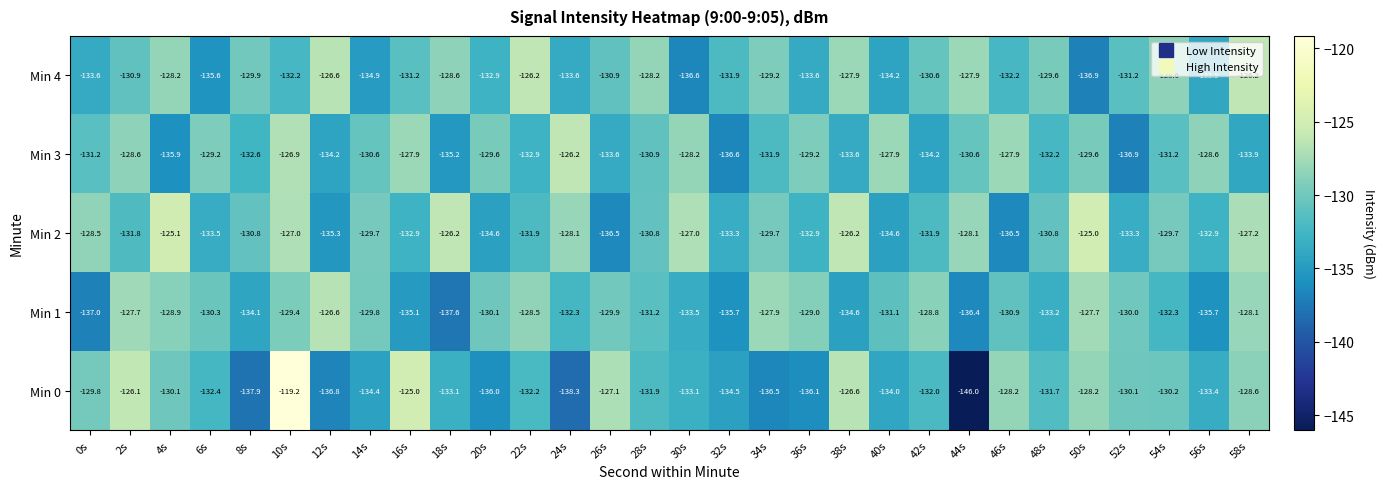

Is the value of Min 4 at 56s greater than the value of Min 1 at 34s?

No